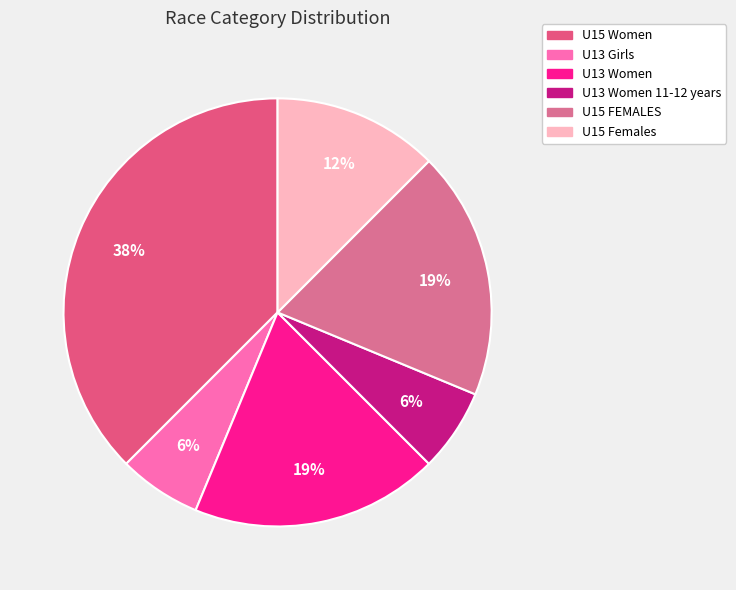

To the nearest percent, what is the difference between the largest and smallest slice percentages?

31%